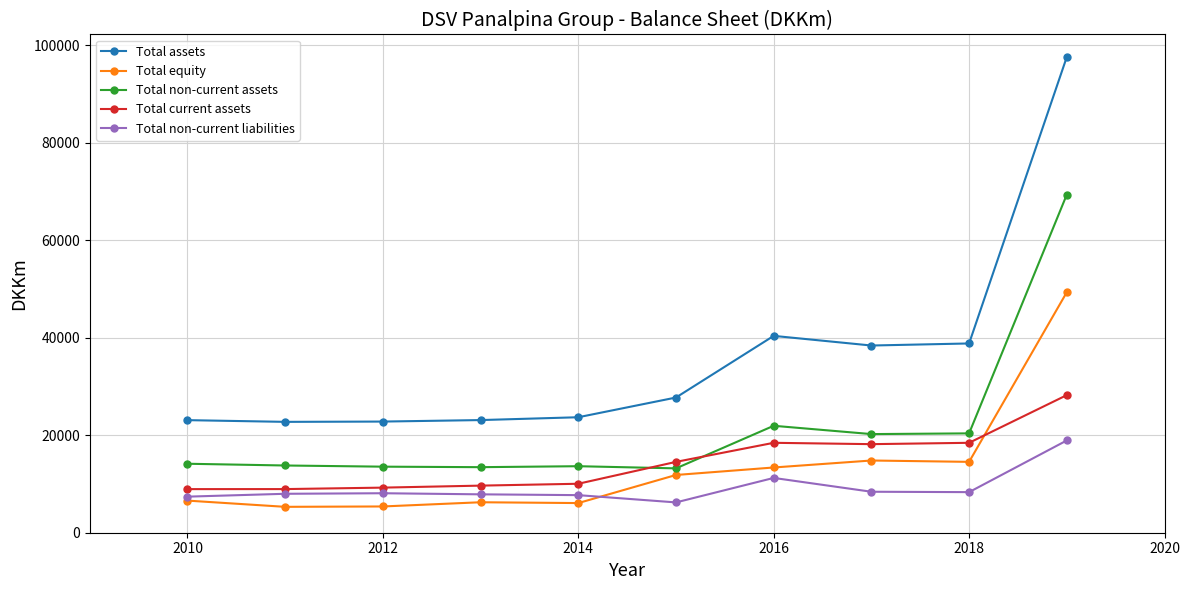

At how many categories does at least one series exceed 36703?

4